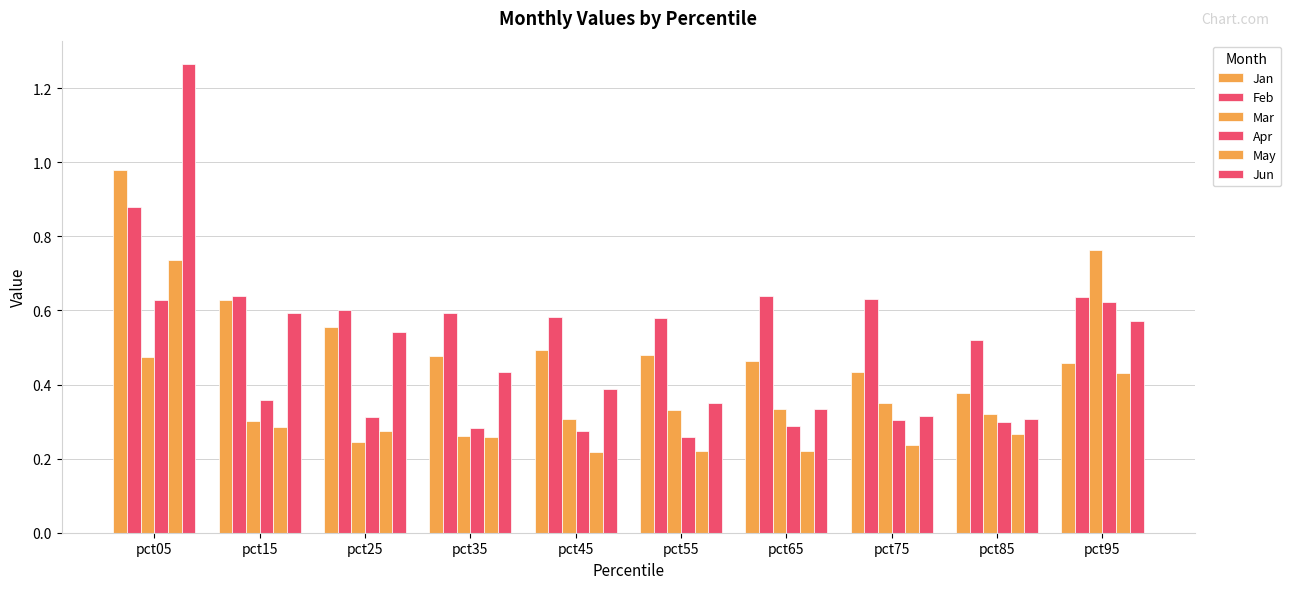

What is the highest value of the Jun series?

1.3